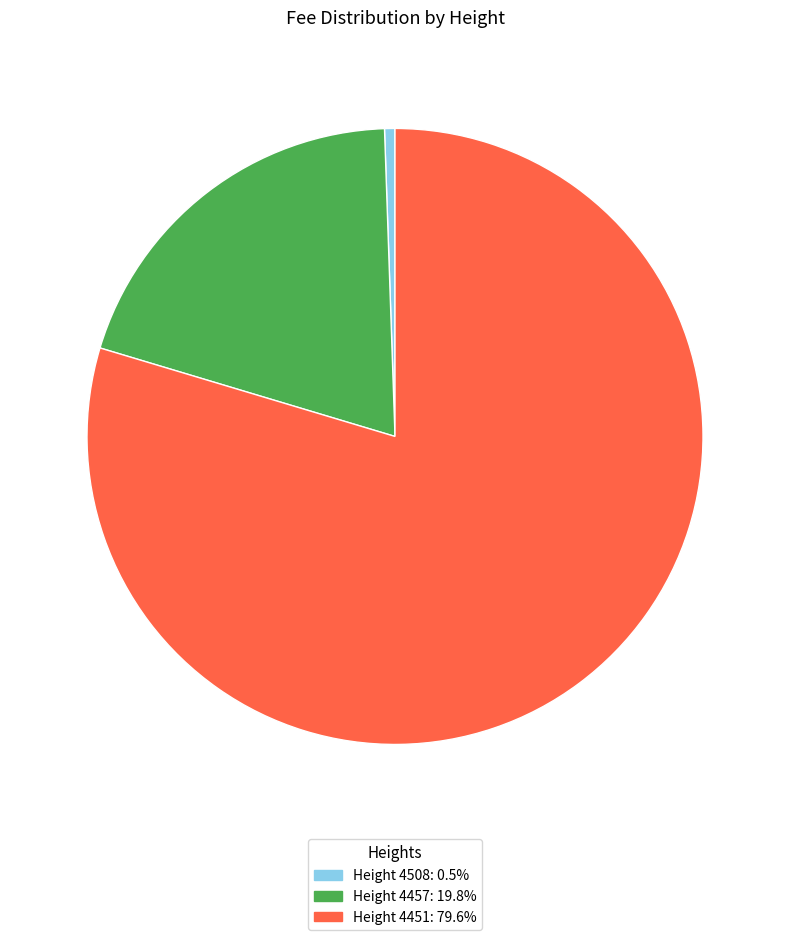

Is there a majority slice in this chart?

Yes